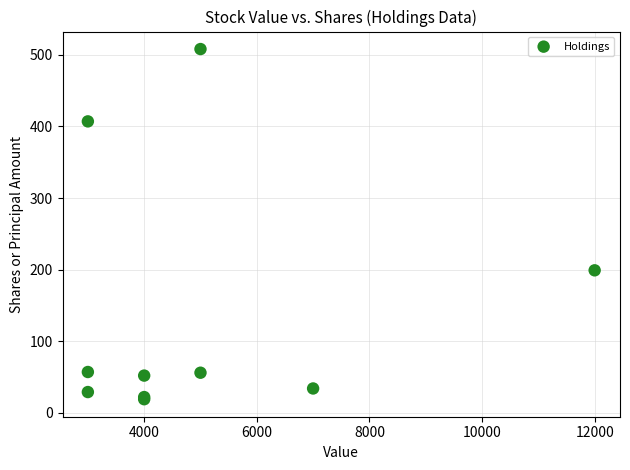

What Y value in the scatter plot is closest to 263?

199